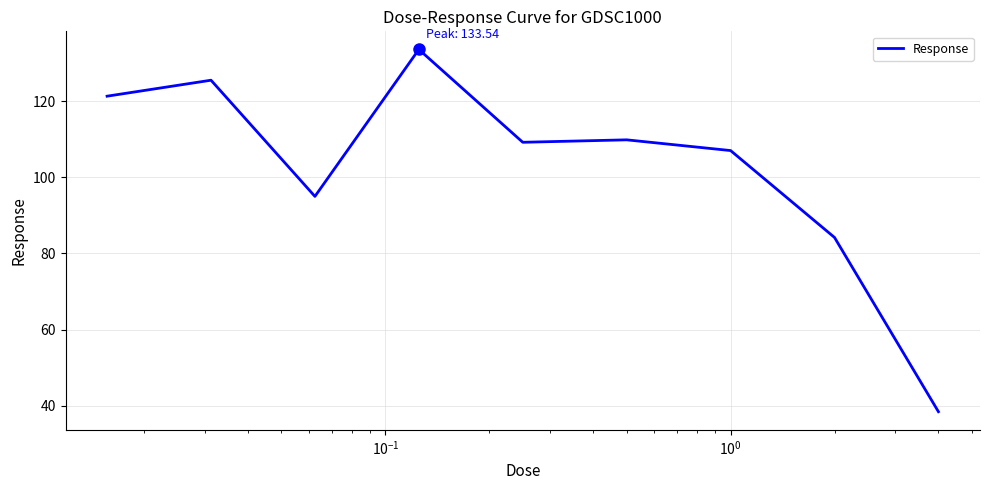

Does the chart have visible grid lines?

Yes